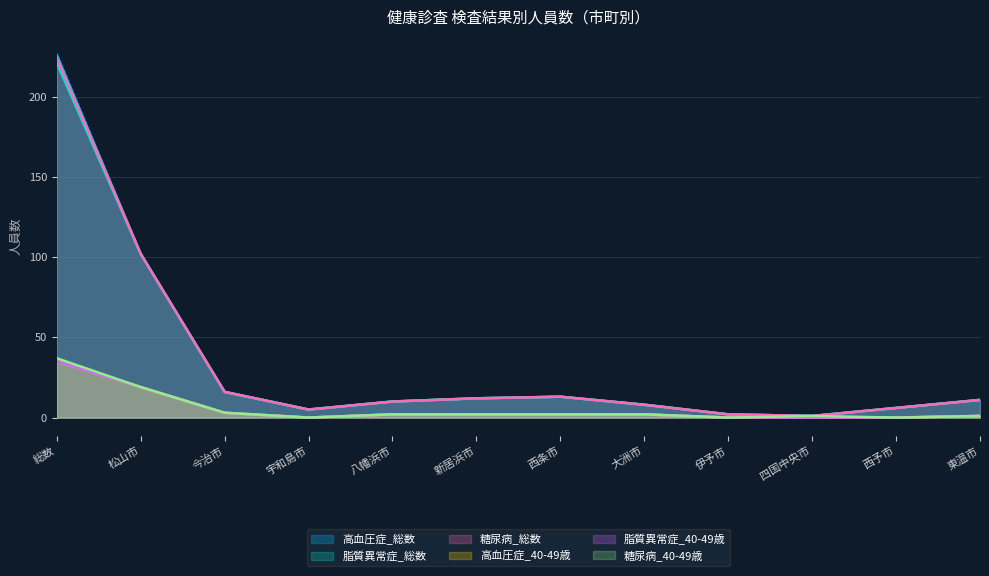

What is the sum of the 高血圧症_40-49歳 values at 八幡浜市 and 宇和島市?

2